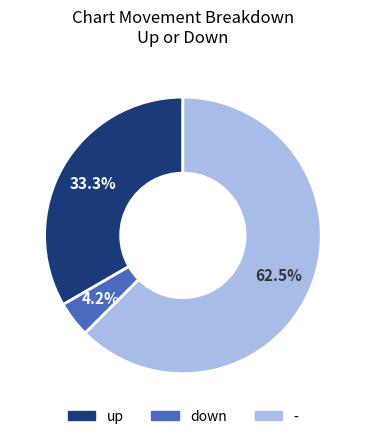

To the nearest percent, what is the average slice percentage?

33%